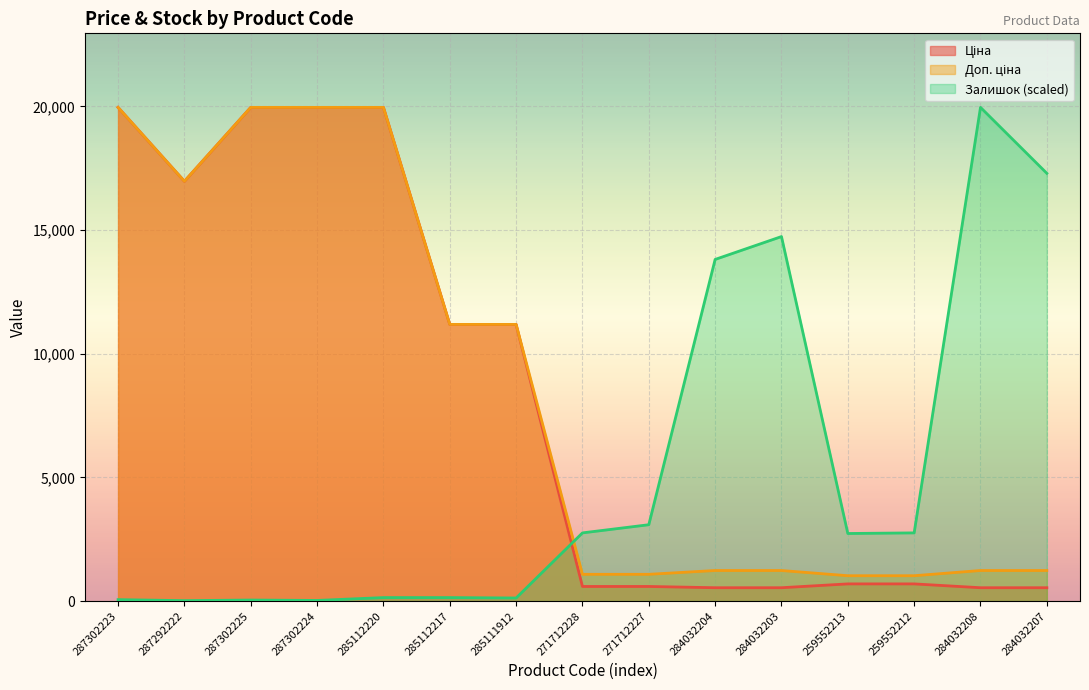

At which label is Ціна closest to 10251?

285112217